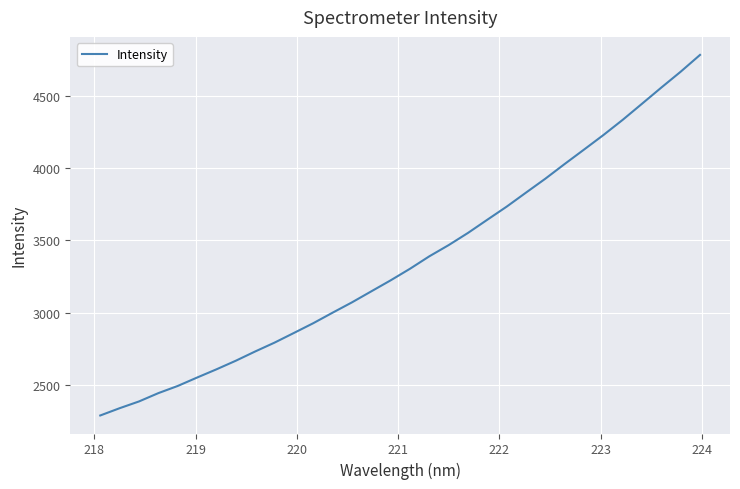

Does the chart display data point markers on the line(s)?

No